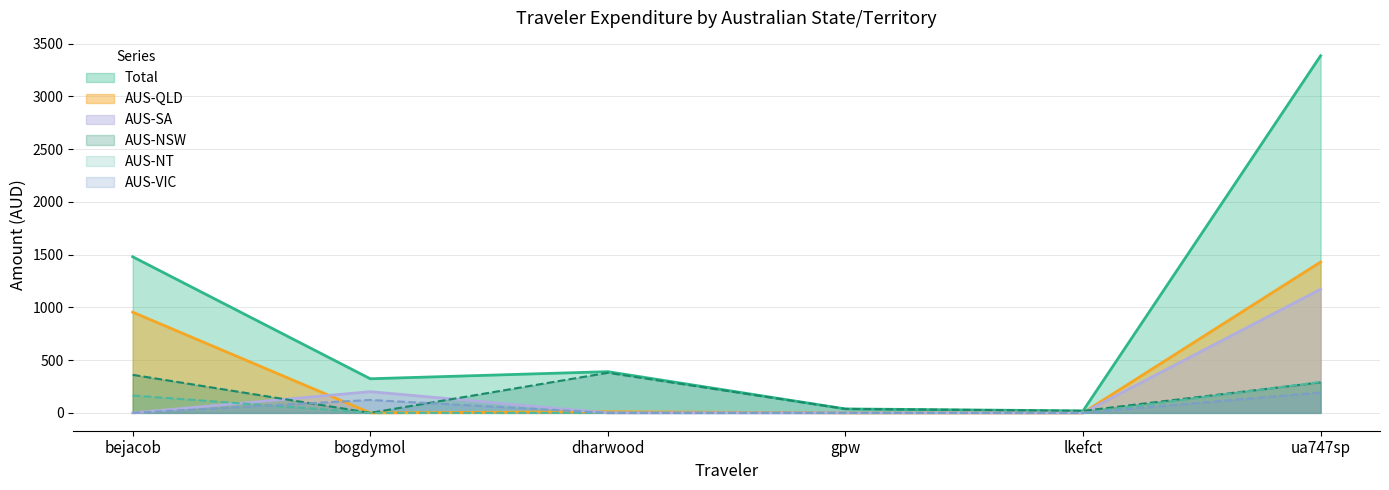

What is the difference between the highest and lowest values at lkefct?

18.8